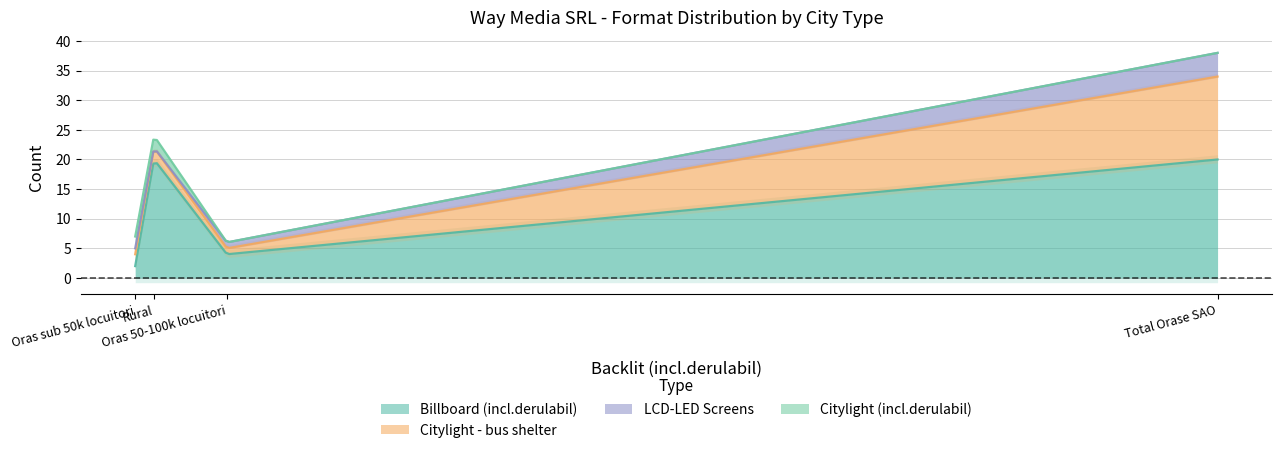

Between Rural and Oras 50-100k locuitori, which series saw the biggest shift?

Billboard (incl.derulabil)